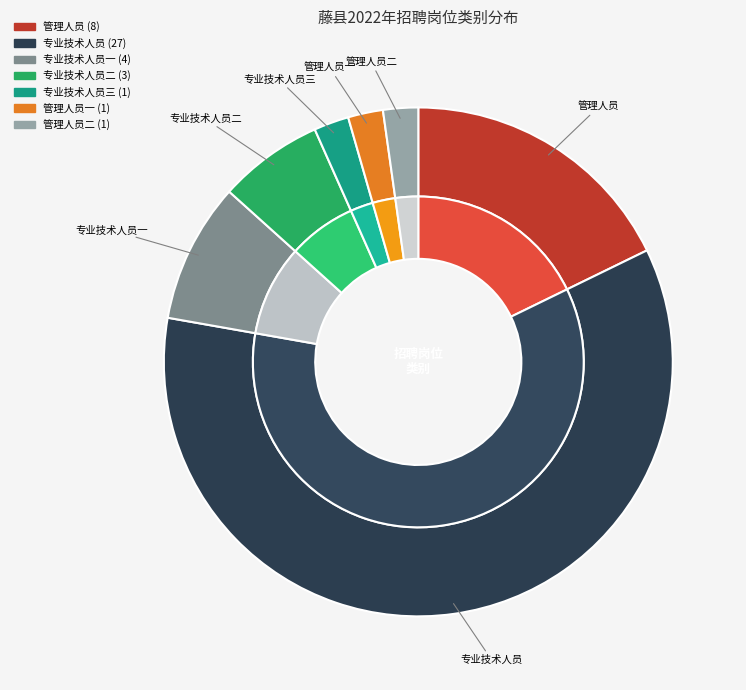

Is there a majority slice in this chart?

Yes